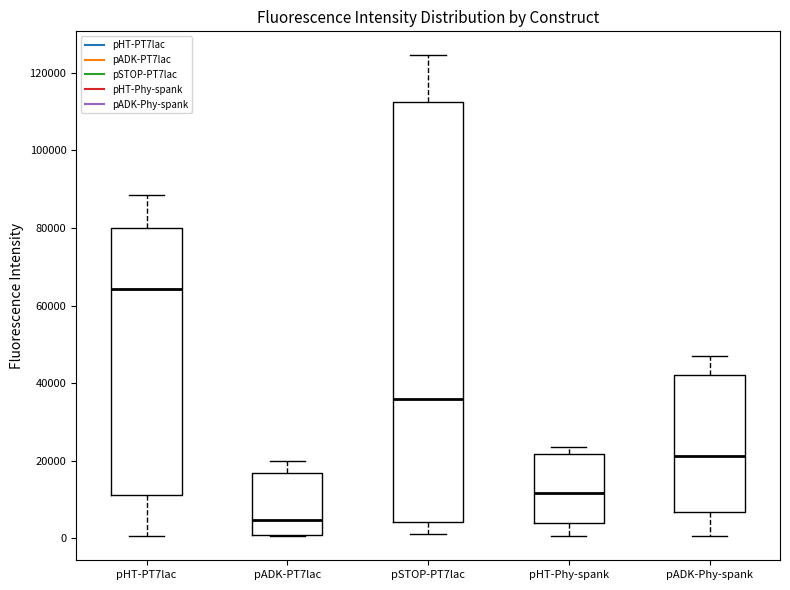

Comparing the boxes themselves (not the whiskers), which one is the tallest?

pSTOP-PT7lac